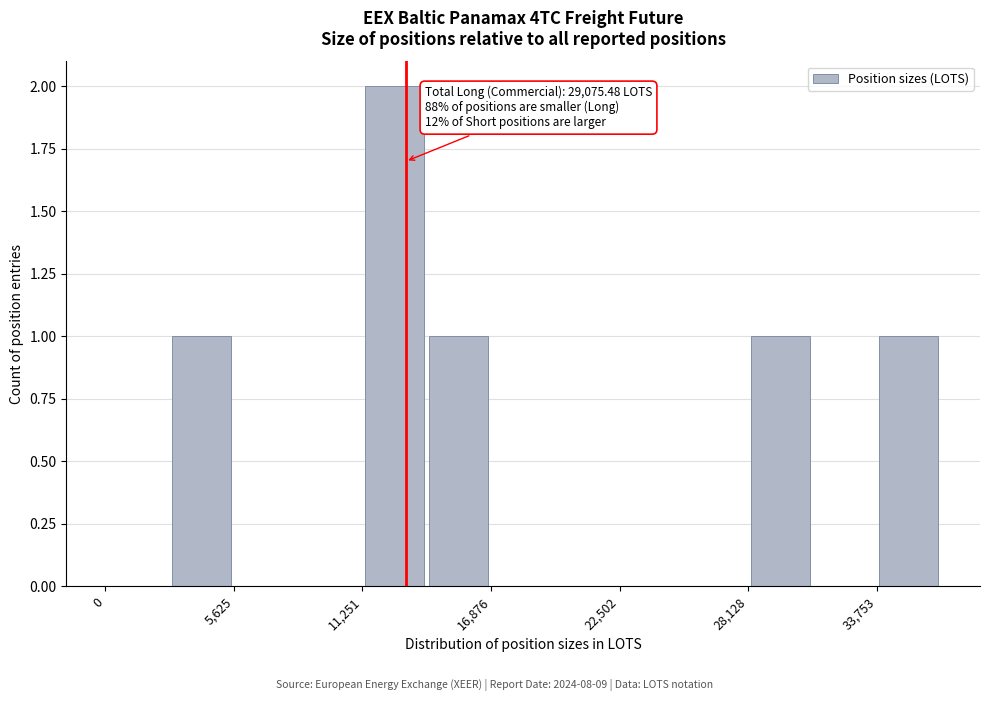

Around what value on the x-axis is the tallest bar? Give the approximate position of its centre, as read against the axis.

13000